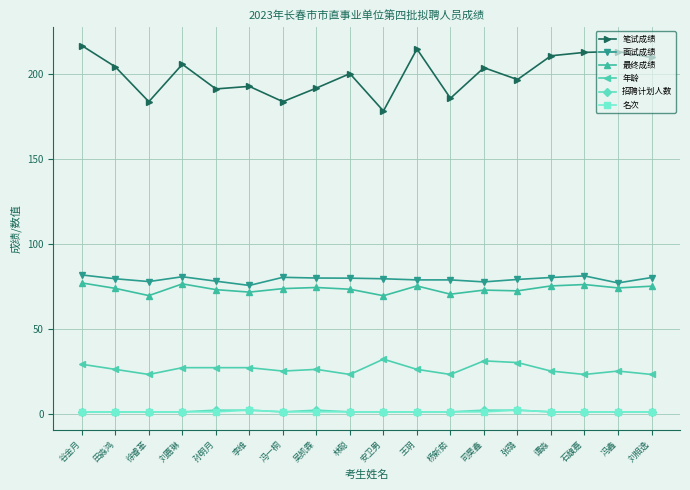

In 名次, how many points are higher than both neighbors (excluding endpoints)?

2